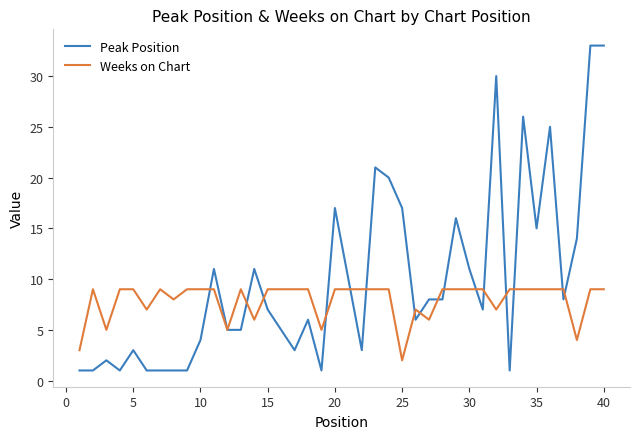

Reading left to right, list all the values displayed in this chart.

Peak Position: 1	1	2	1	3	1	1	1	1	4	11	5	5	11	7	5	3	6	1	17	10	3	21	20	17	6	8	8	16	11	7	30	1	26	15	25	8	14	33	33
Weeks on Chart: 3	9	5	9	9	7	9	8	9	9	9	5	9	6	9	9	9	9	5	9	9	9	9	9	2	7	6	9	9	9	9	7	9	9	9	9	9	4	9	9